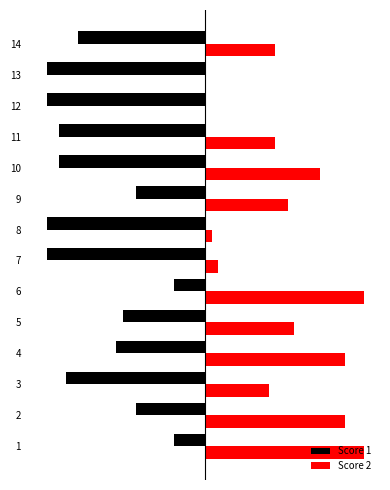

What is the total value across all series at 10?

-5